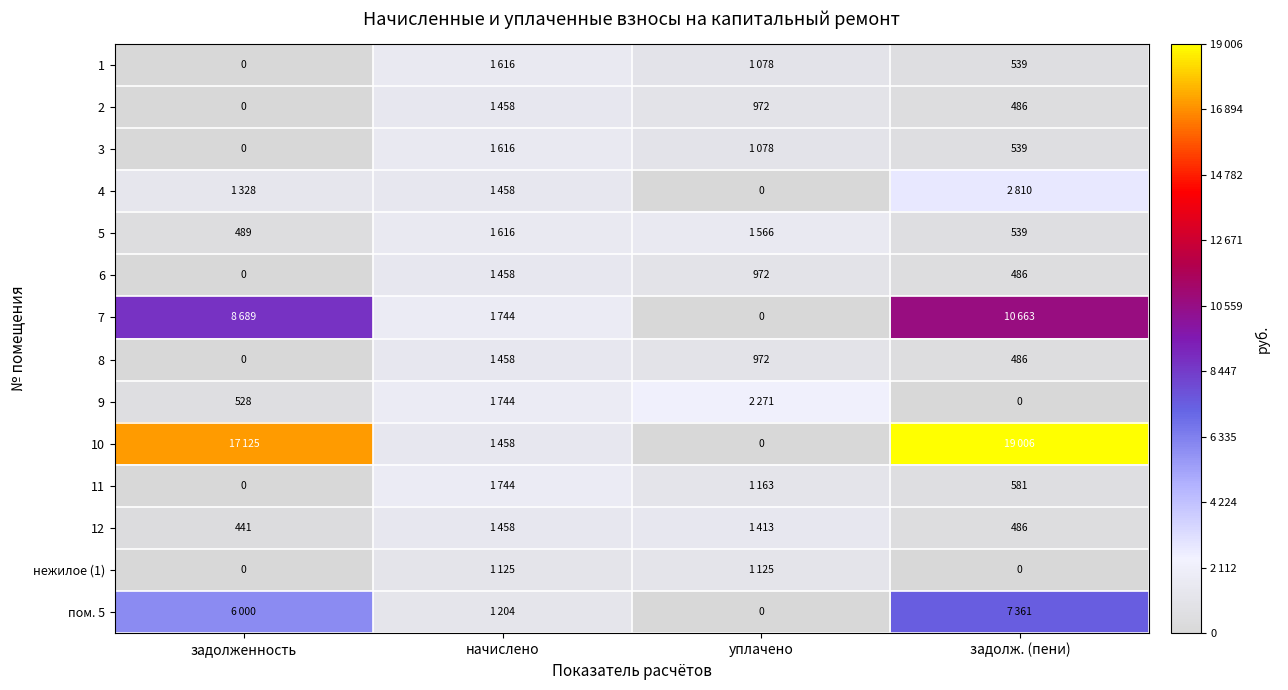

The нежилое (1) series shows 1890.0 at уплачено. True or false?

False